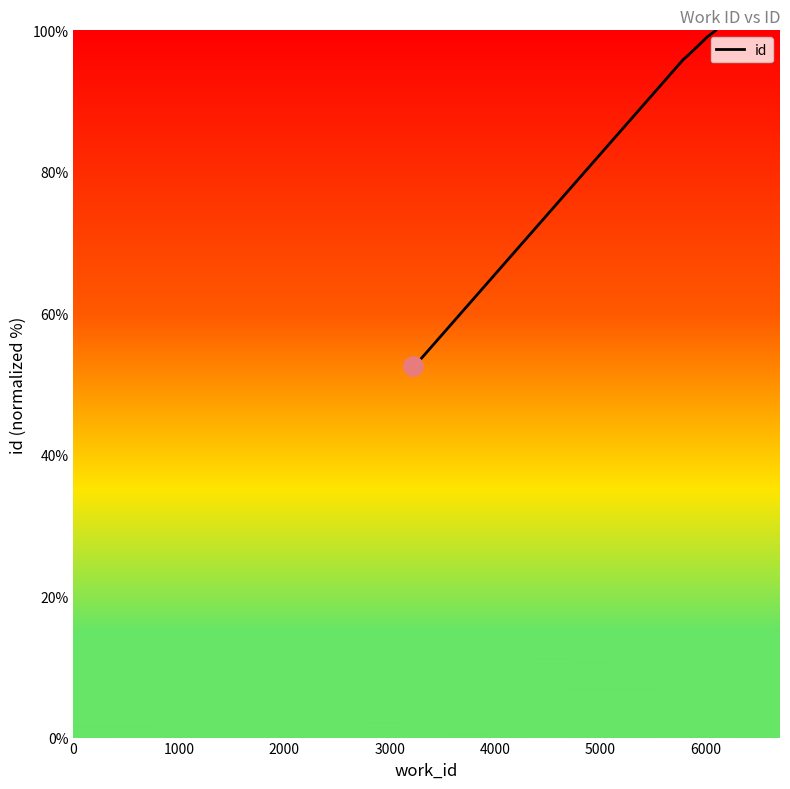

What is the value of the 6th point from the left?

99.0